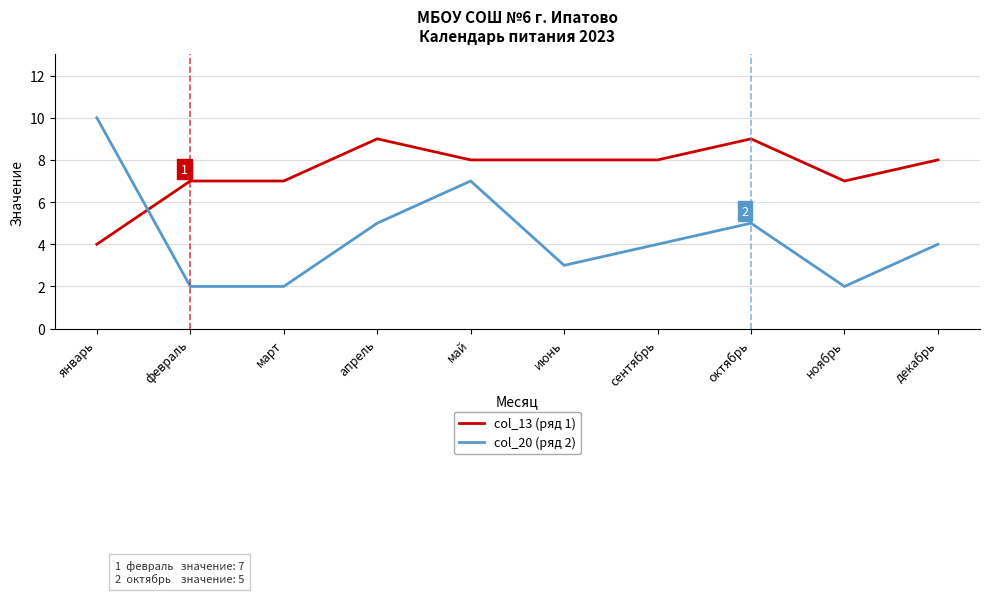

Which label corresponds to the largest value in the chart?

январь